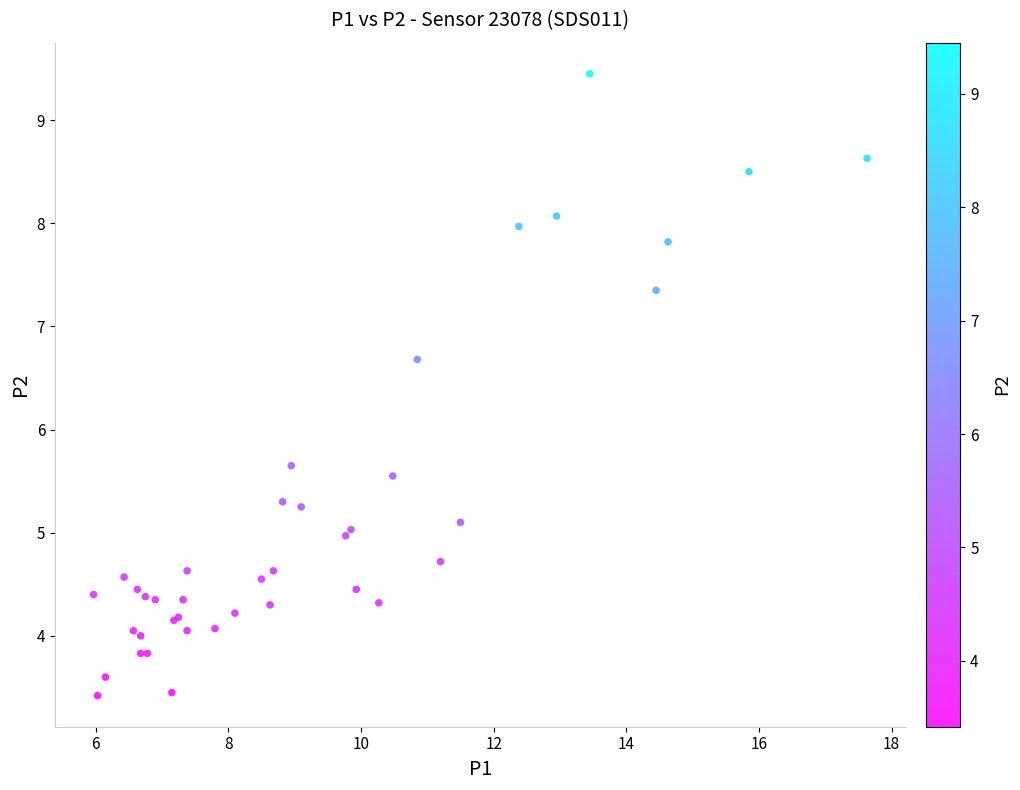

What Y value in the scatter plot is closest to 6?

5.7